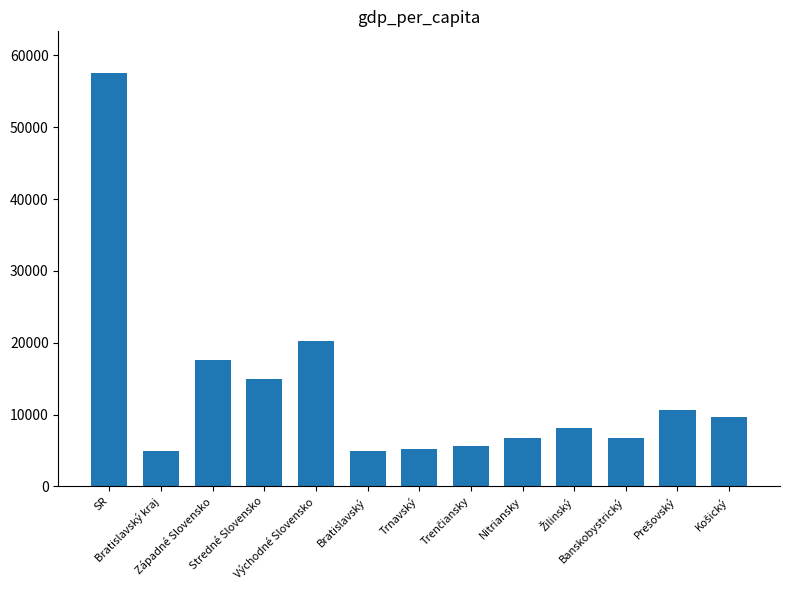

The value at Banskobystrický is 6763. True or false?

True